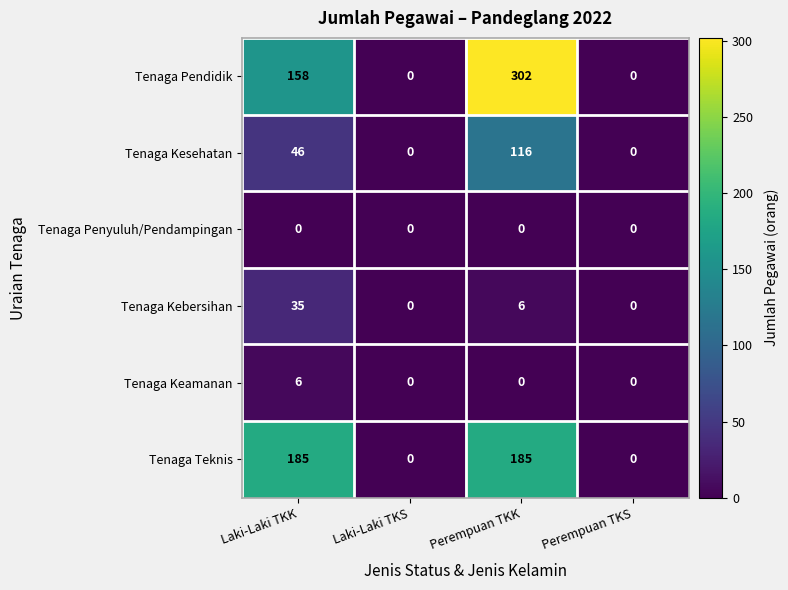

Count the Tenaga Kebersihan values in the range 0 to 35.

4